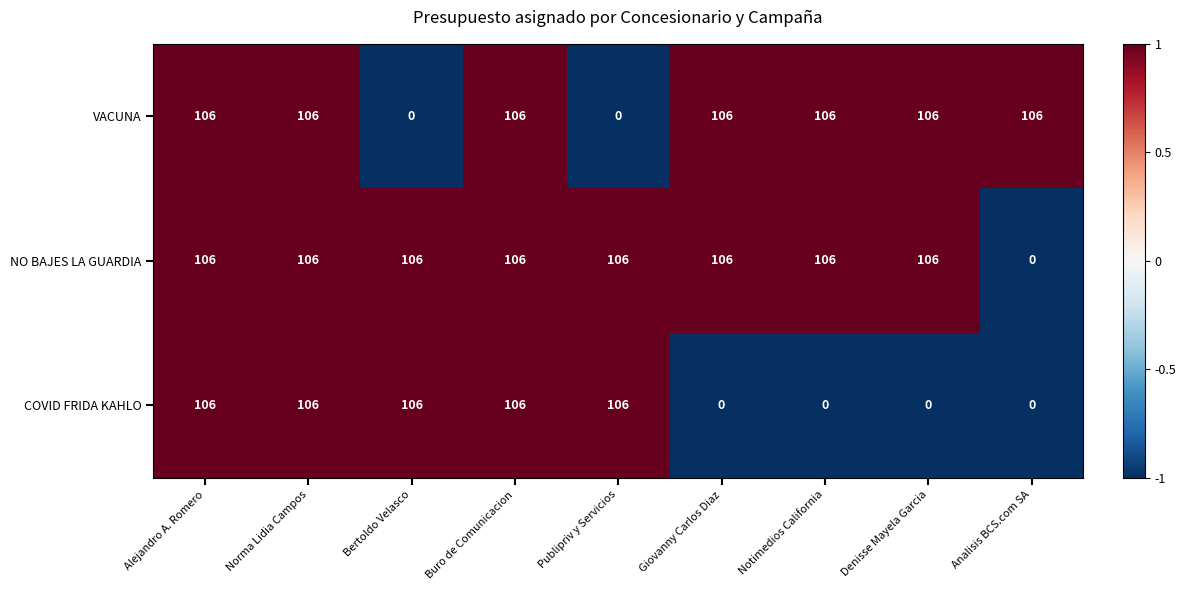

What is the greatest value displayed?

106